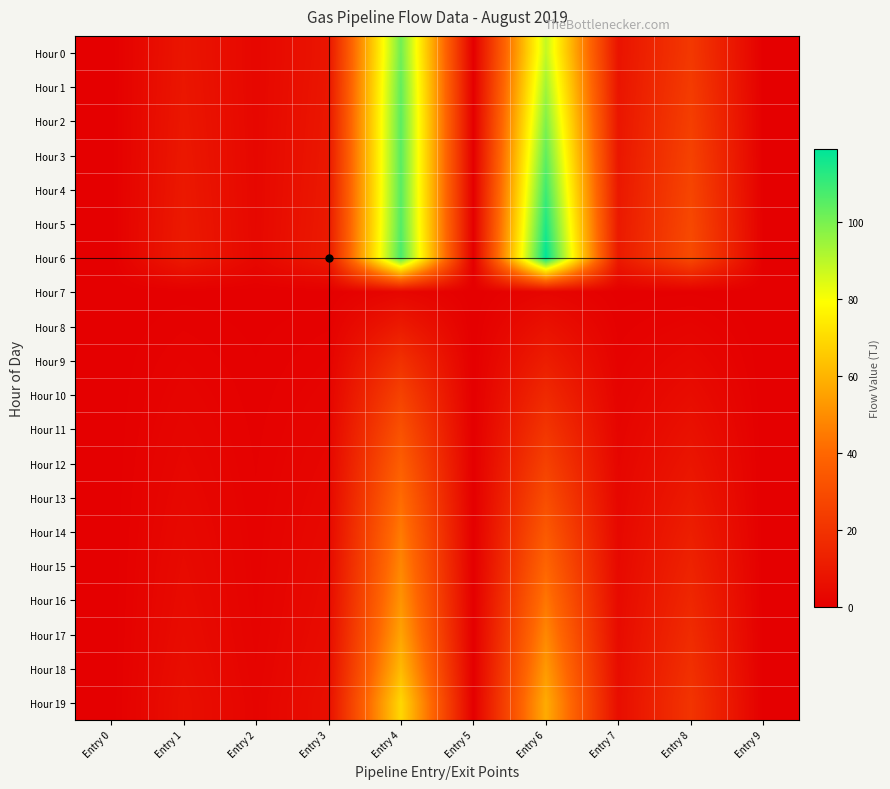

Between Entry 1 and Entry 6, which is larger?

Entry 6